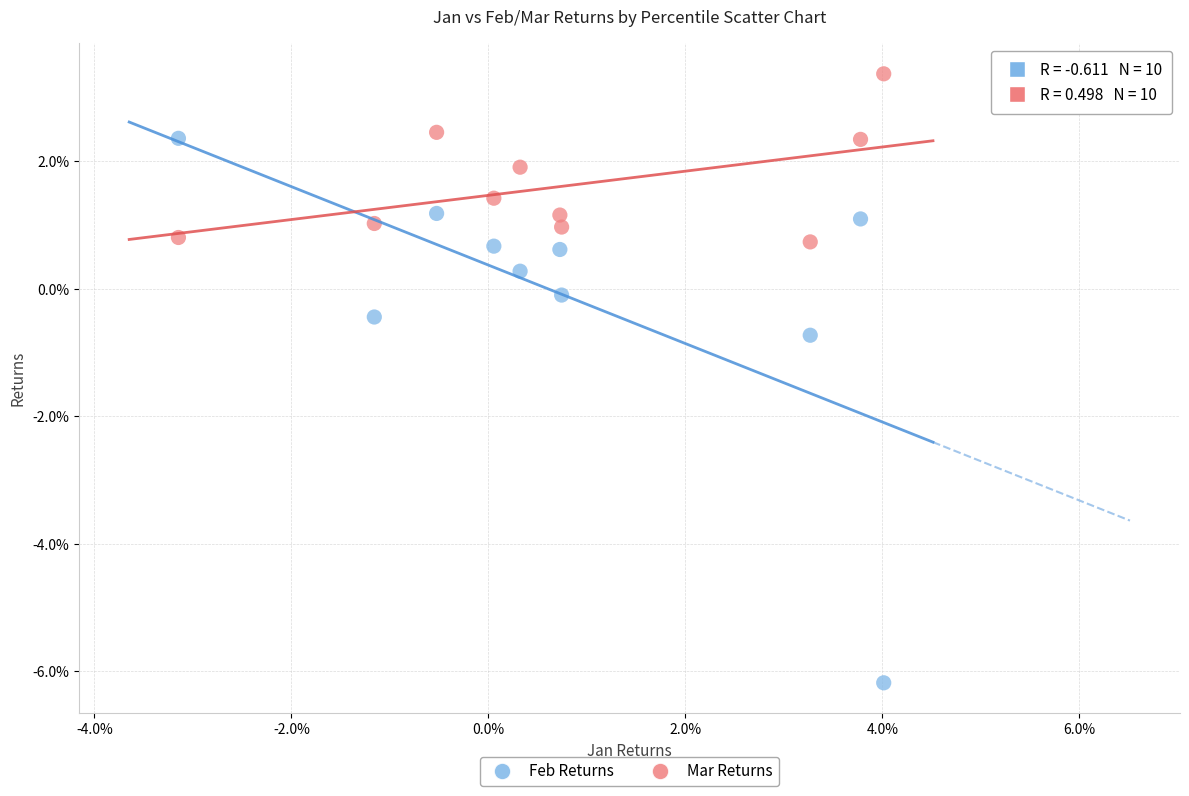

Which series has the widest spread of Y values?

Feb Returns